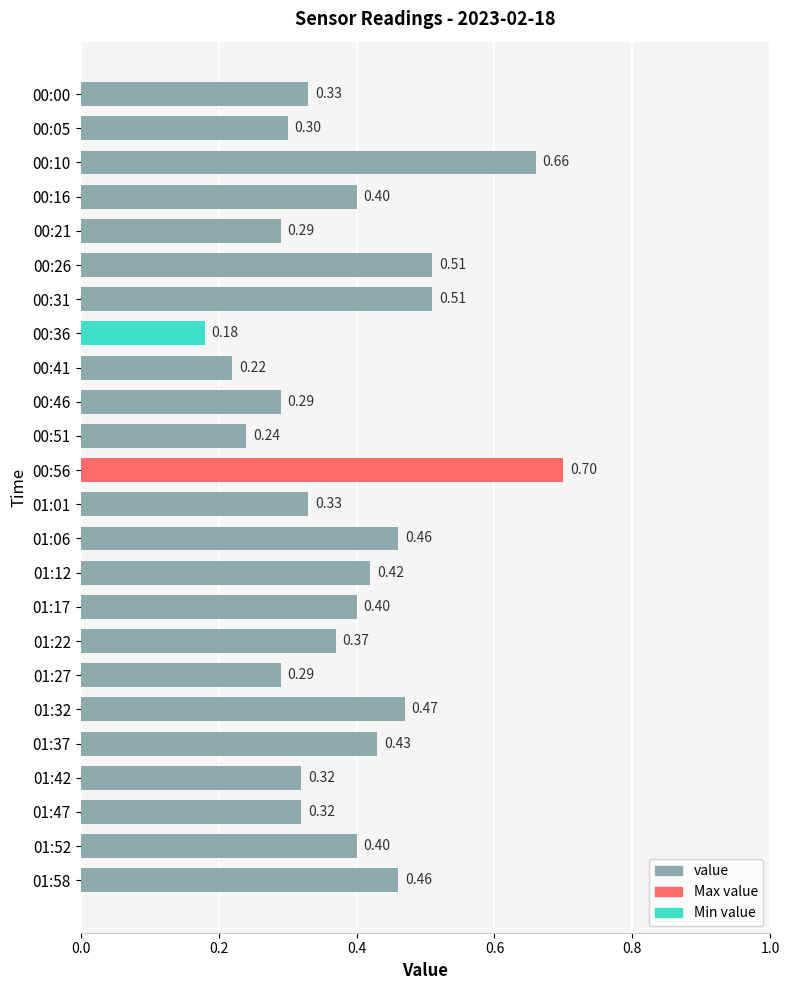

Which has a higher value, 00:21 or 01:06?

01:06